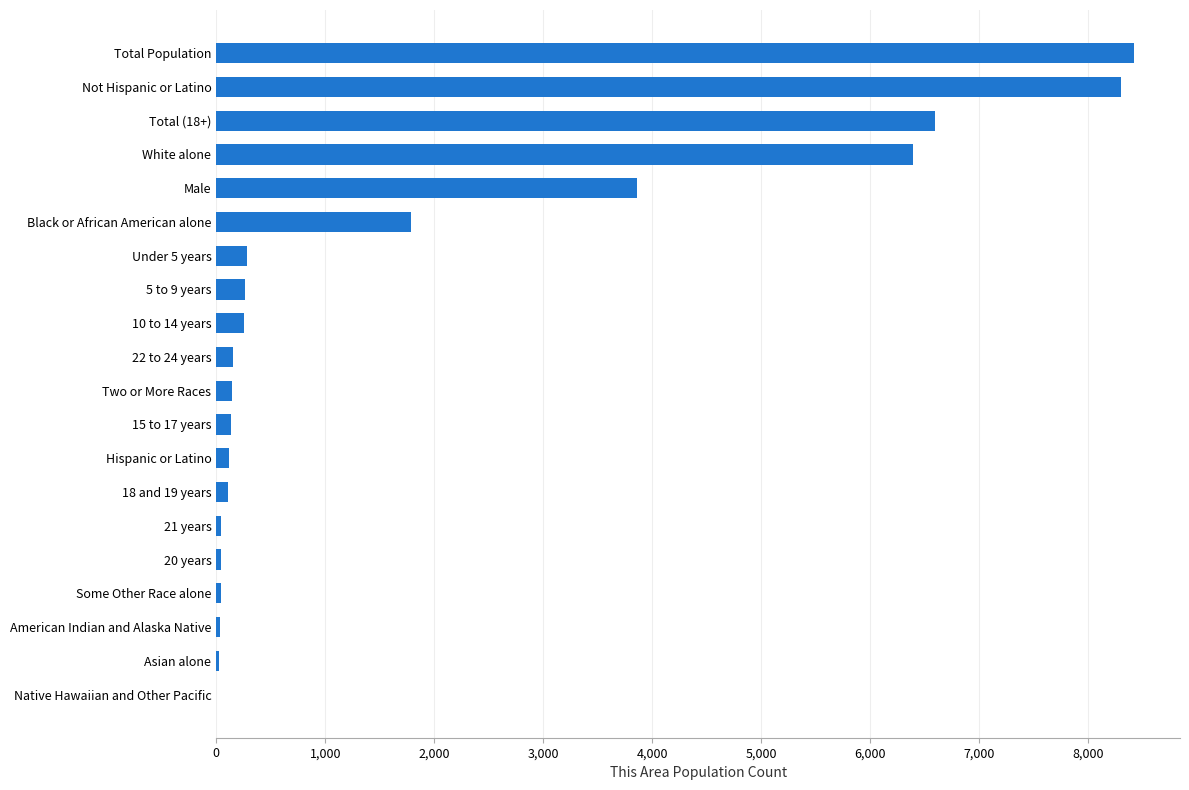

What is the sum of all values?

37003